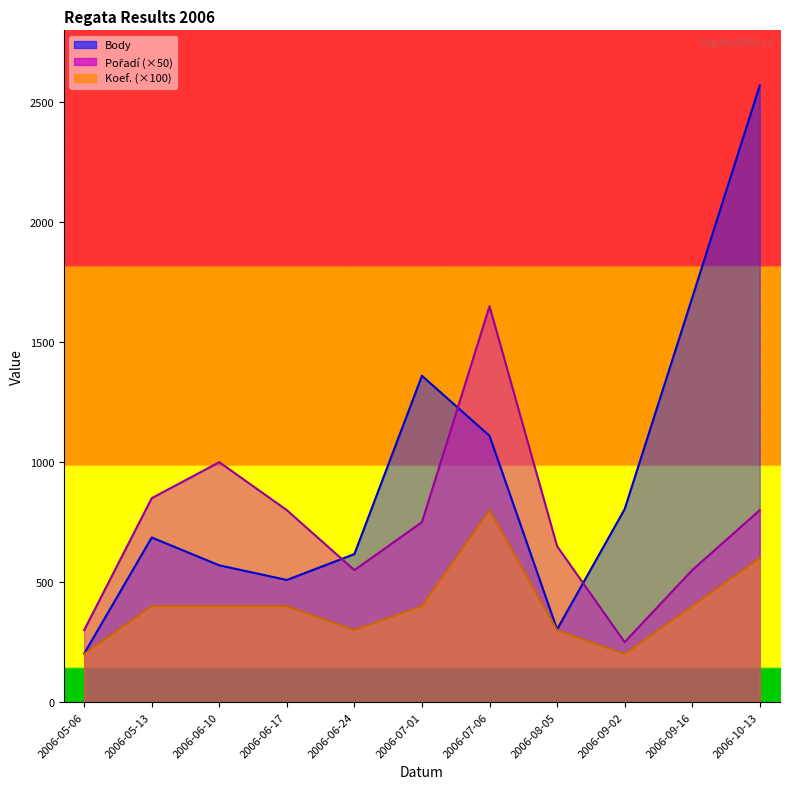

What position from the left is 2006-09-02?

9